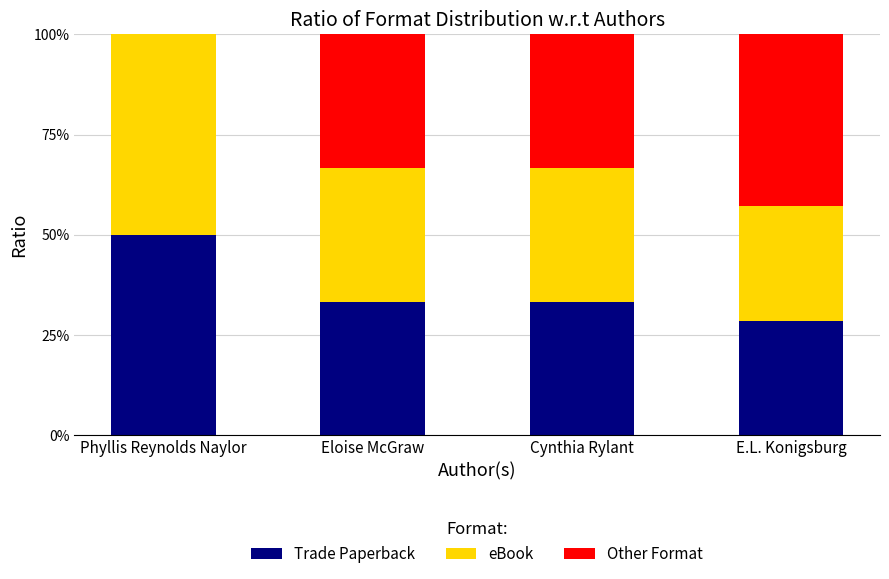

What is the total value across all series at Eloise McGraw?

100.0